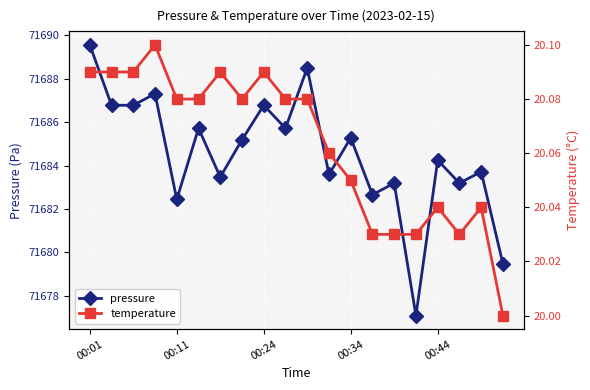

Which series has the largest total across all categories?

pressure